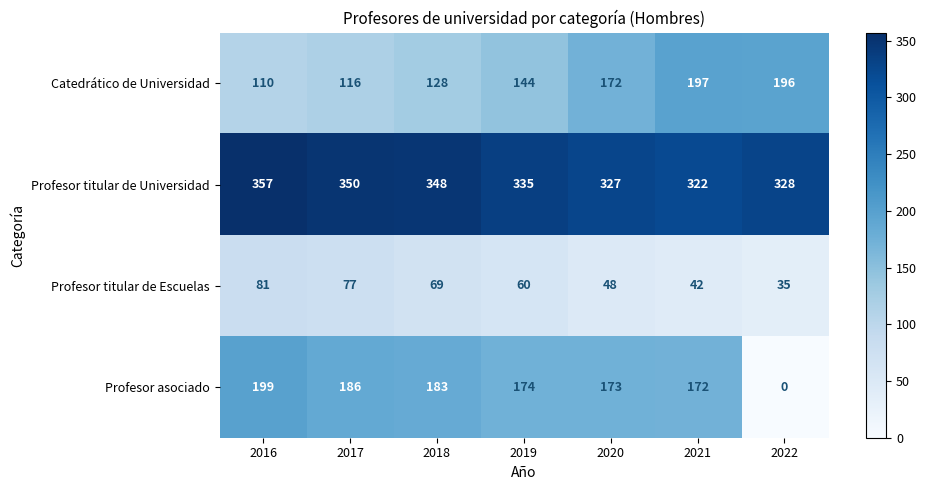

What is the sum of the Profesor titular de Escuelas values at 2021 and 2018?

111